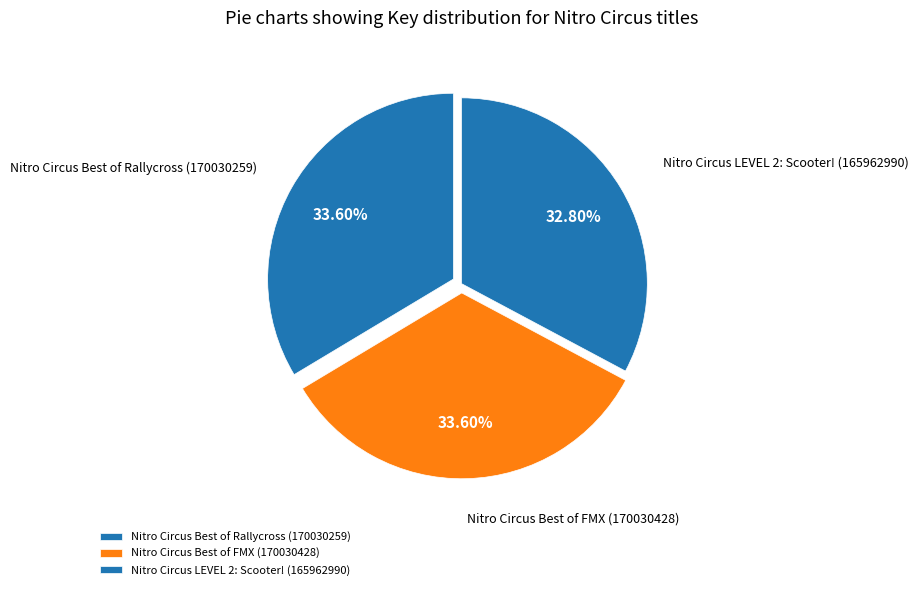

How many segments does this pie chart have?

3